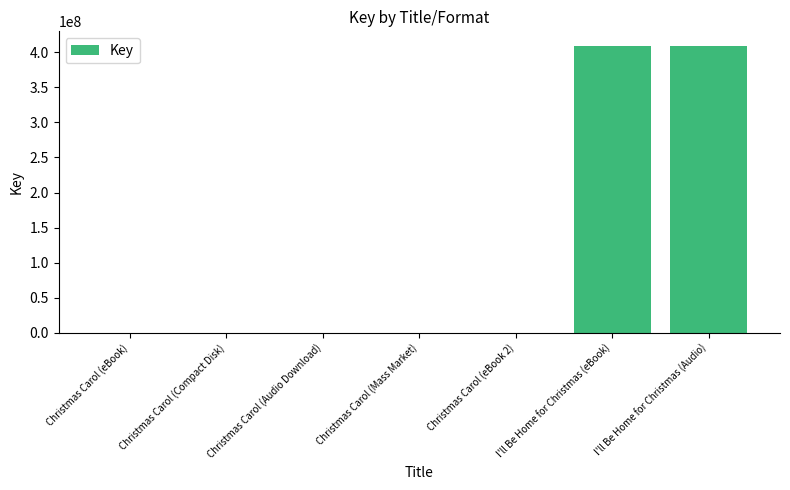

Between Christmas Carol (Mass Market) and I'll Be Home for Christmas (Audio), which is larger?

I'll Be Home for Christmas (Audio)